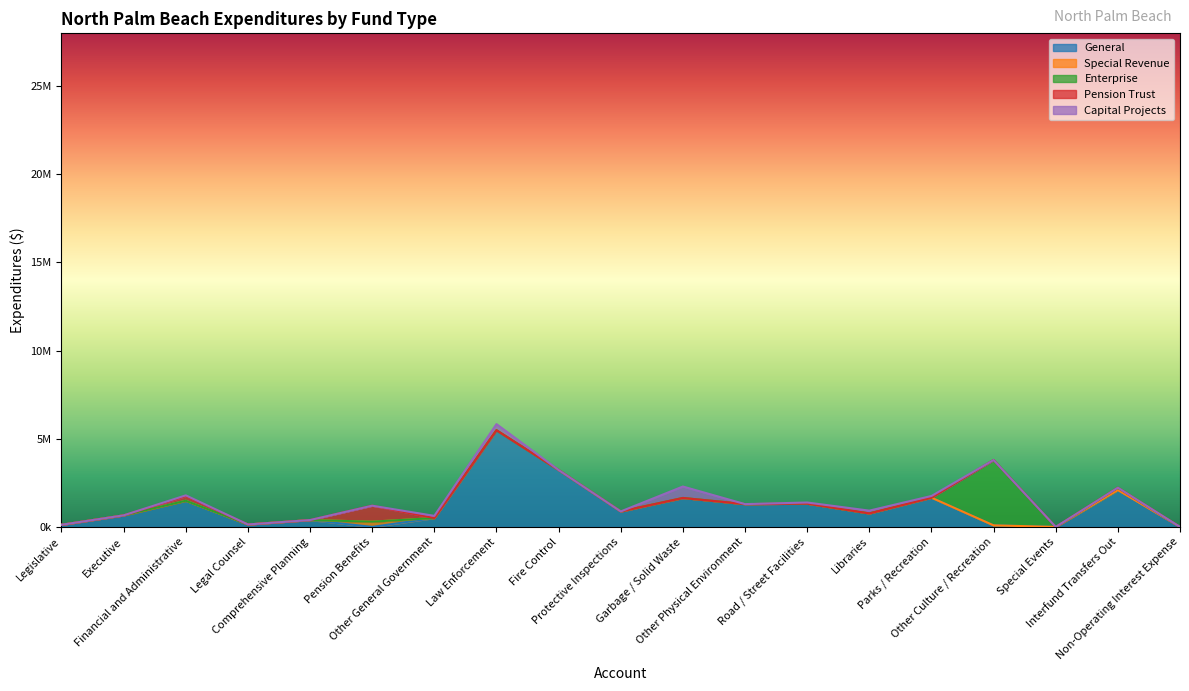

At how many categories does at least one series exceed 1180202?

9